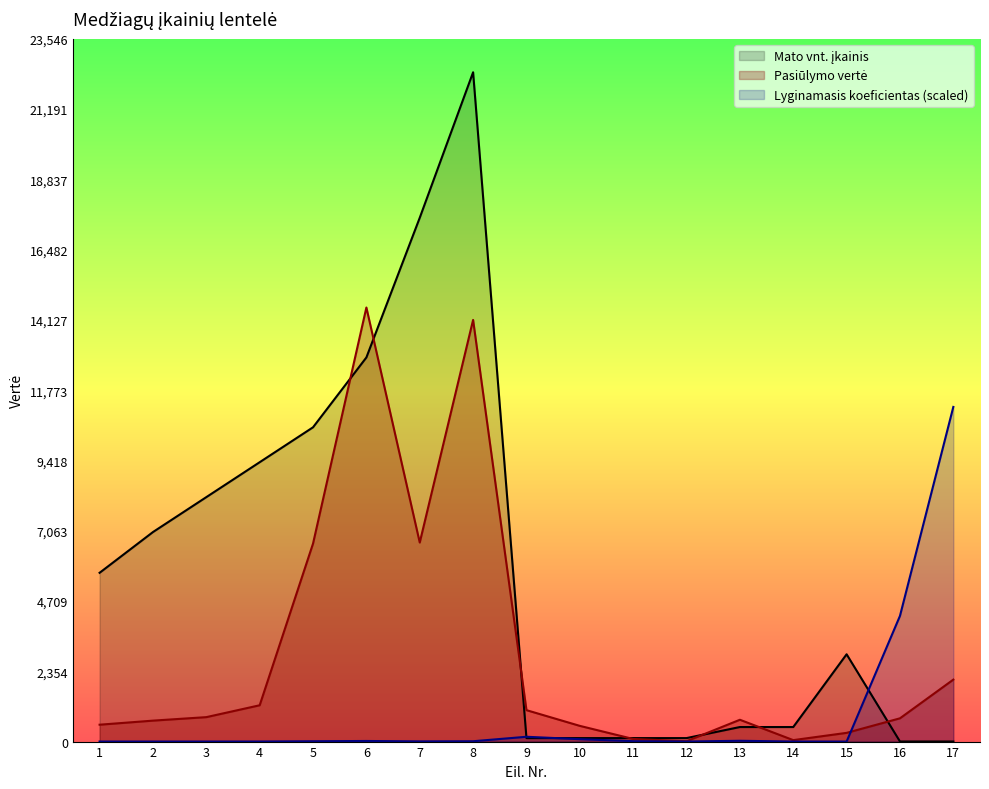

Reading left to right, extract all data points from this chart.

Pasiūlymo vertė: 1=565.5	2=702.0	3=819.0	4=1216.8	5=6633.9	6=14543.1	7=6669.0	8=14127.8	9=1053.0	10=526.5	11=87.8	12=11.7	13=731.2	14=48.8	15=292.5	16=779.8	17=2076.3
Mato vnt. įkainis: 1=5655.0	2=7020.0	3=8190.0	4=9360.0	5=10530.0	6=12870.0	7=17550.0	8=22425.0	9=117.0	10=117.0	11=117.0	12=117.0	13=487.5	14=487.5	15=2925.0	16=3.3	17=3.3
Lyginamasis koeficientas: 1=1.8	2=1.8	3=1.8	4=2.3	5=11.3	6=20.3	7=6.8	8=11.3	9=161.4	10=80.7	11=13.4	12=1.8	13=26.9	14=1.8	15=1.8	16=4211.2	17=11212.5